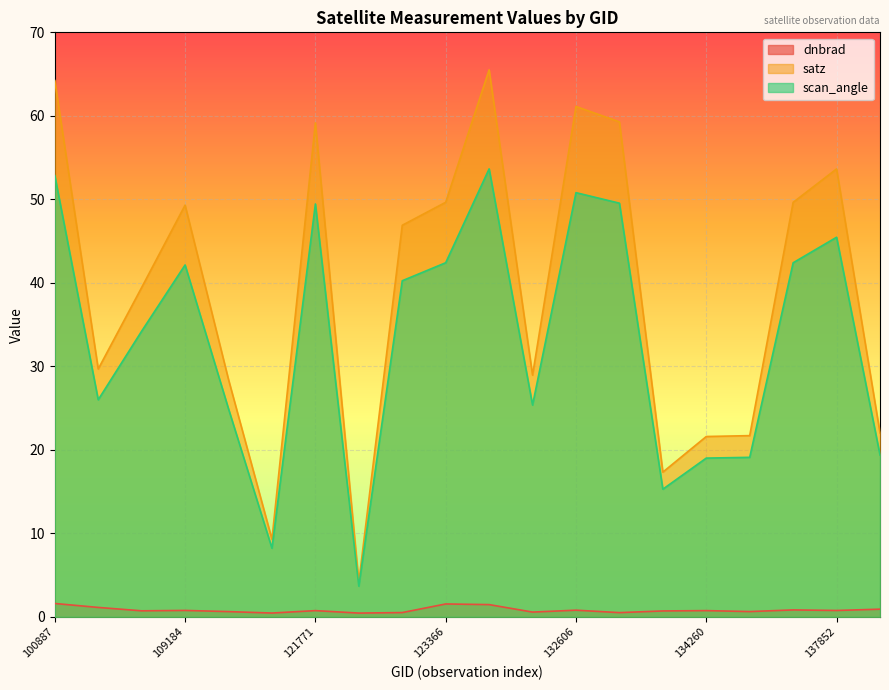

Is the value of dnbrad at 115591 greater than the value of scan_angle at 123366?

No